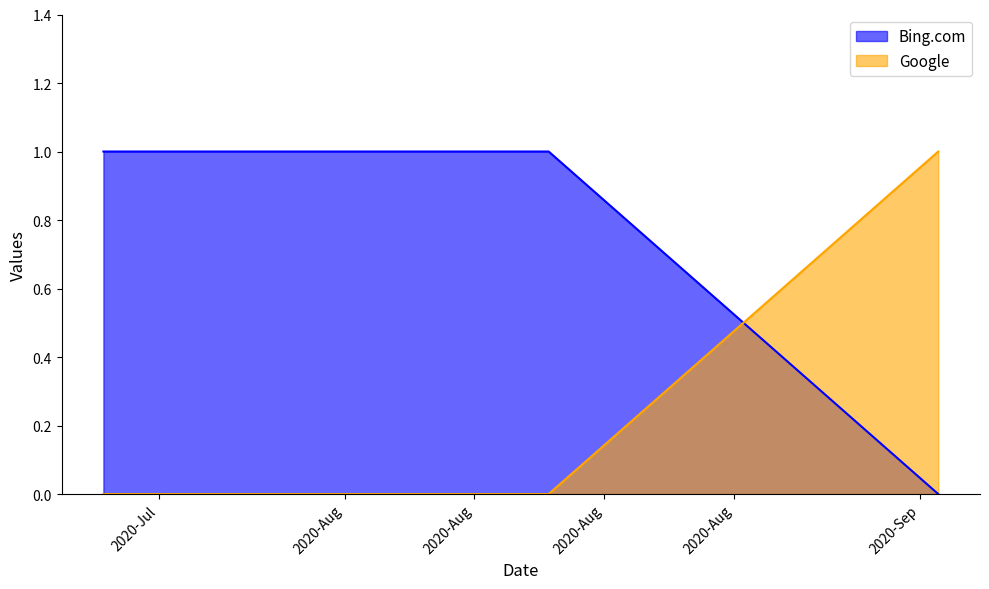

How many lines are shown in the chart?

2